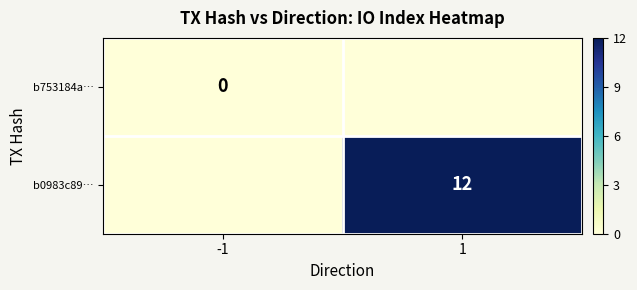

The value of b0983c89… at 1 is 4. True or false?

False